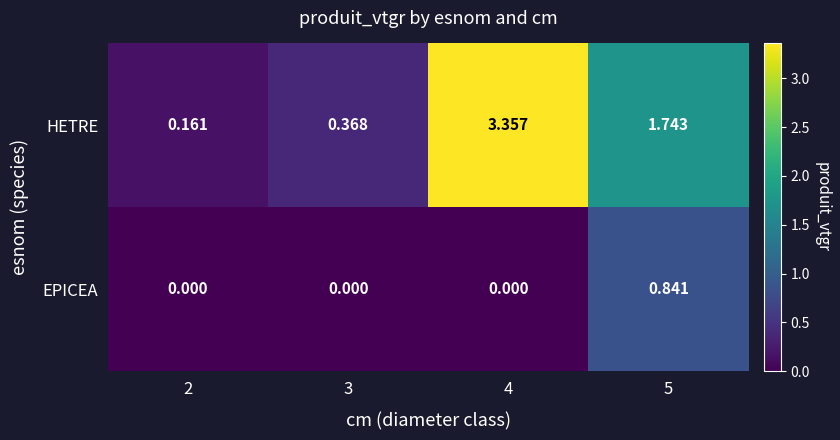

Which series has the widest spread of values?

HETRE